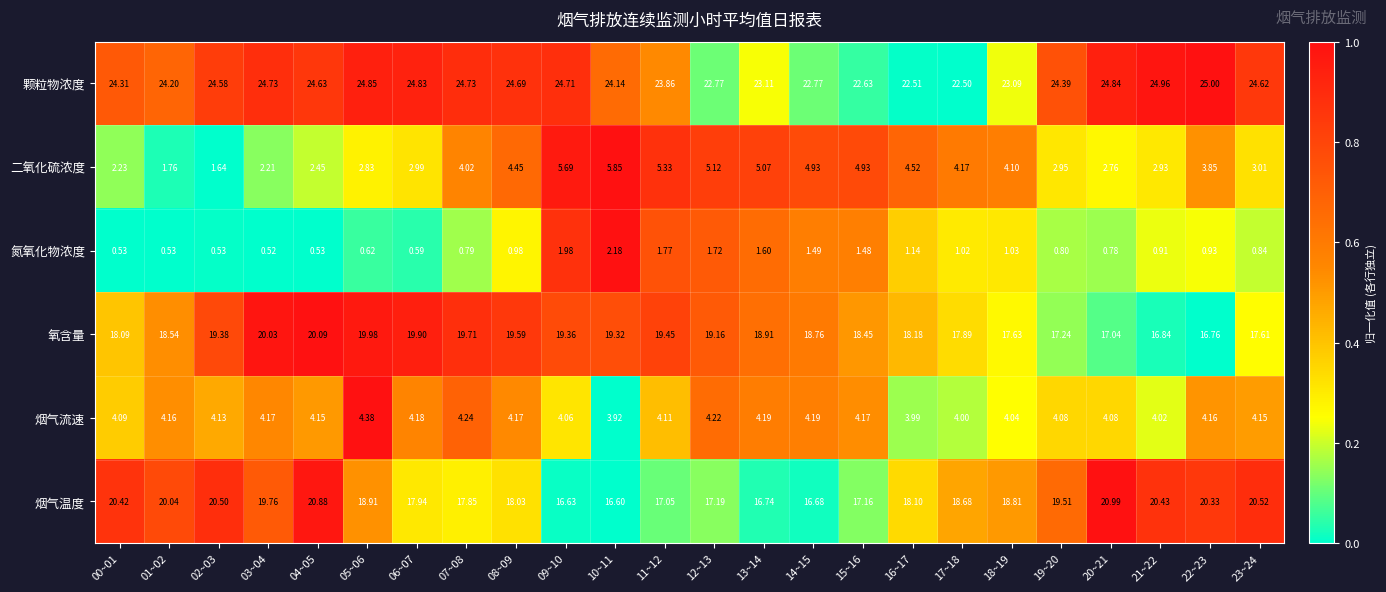

Which series changed the most between 01~02 and 09~10?

二氧化硫浓度